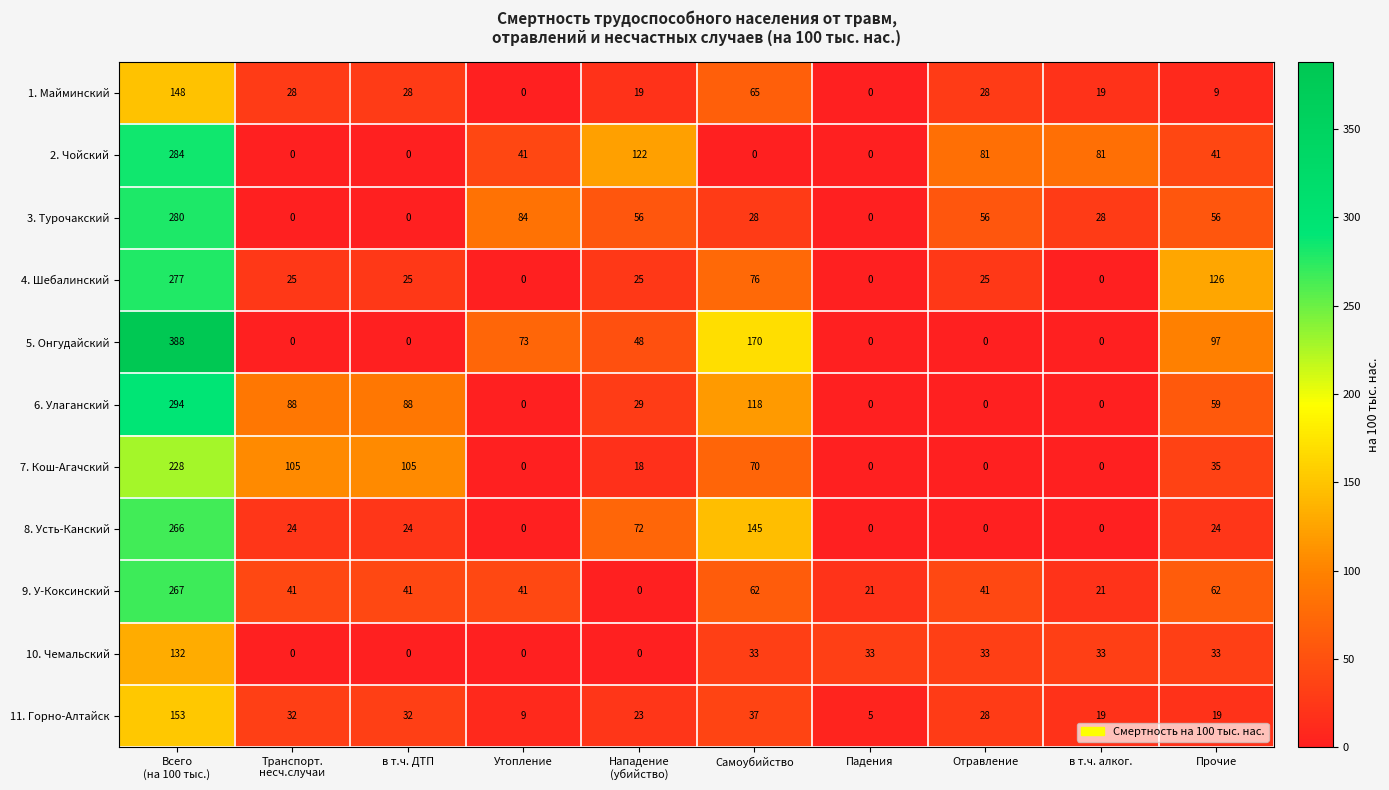

Rank the series by their maximum value, from highest to lowest.

5. Онгудайский, 6. Улаганский, 2. Чойский, 3. Турочакский, 4. Шебалинский, 9. У-Коксинский, 8. Усть-Канский, 7. Кош-Агачский, 11. Горно-Алтайск, 1. Майминский, 10. Чемальский